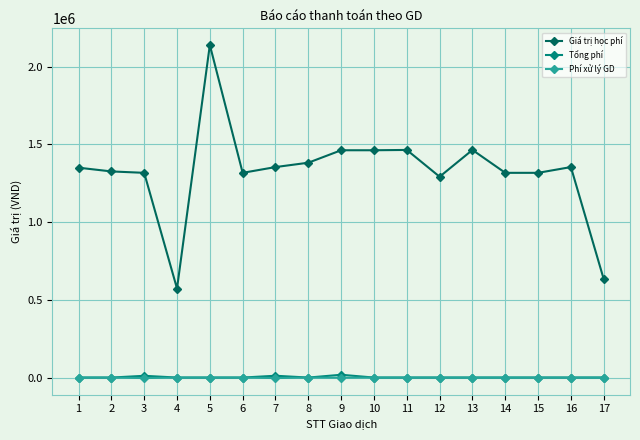

What is the difference between the Giá trị học phí values at 5 and 8?

756000